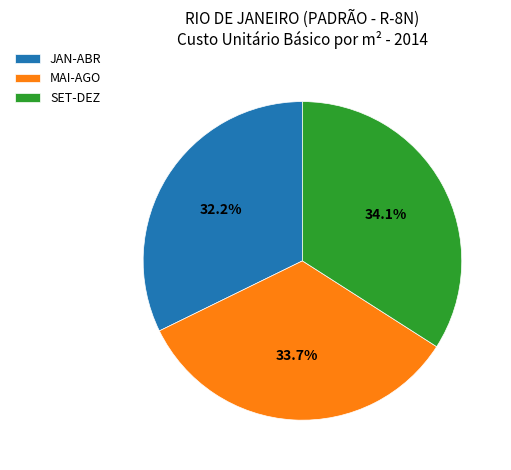

Which category has the smallest portion of the pie?

JAN-ABR